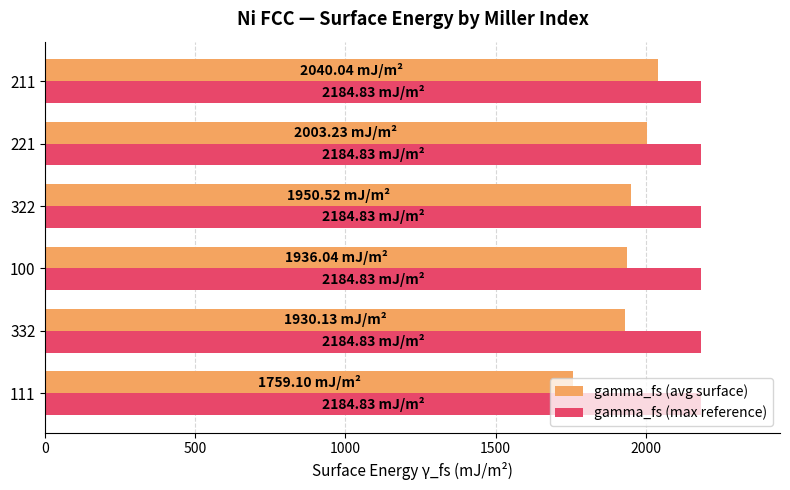

What is the total value across all series at 221?

4188.1